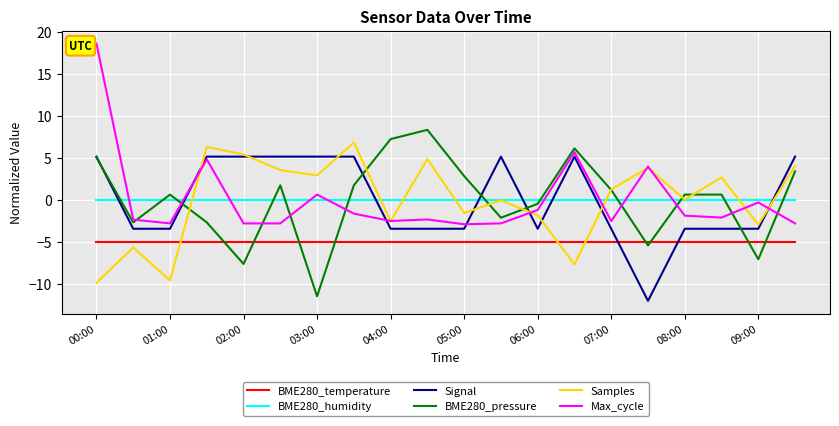

What is the maximum value for BME280_temperature?

-5.0